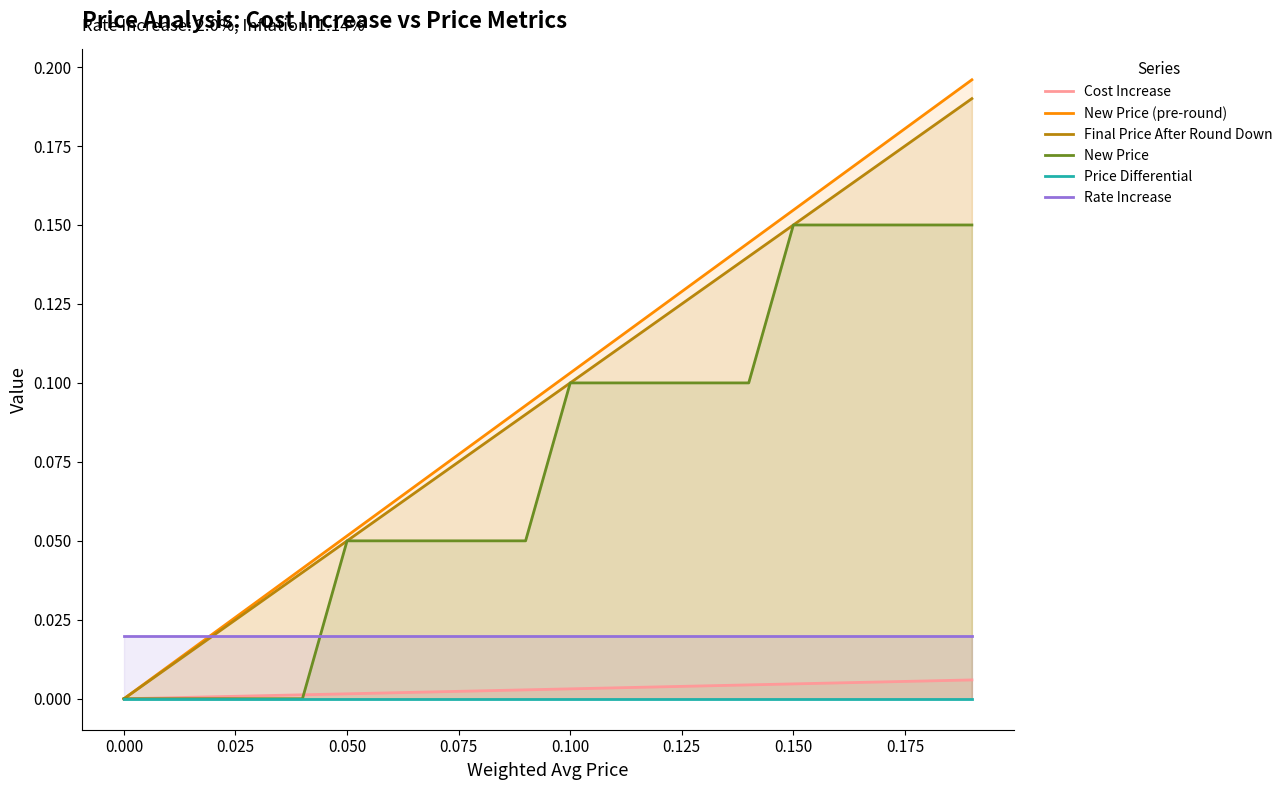

What is the sum of all Final Price After Round Down values?

1.9